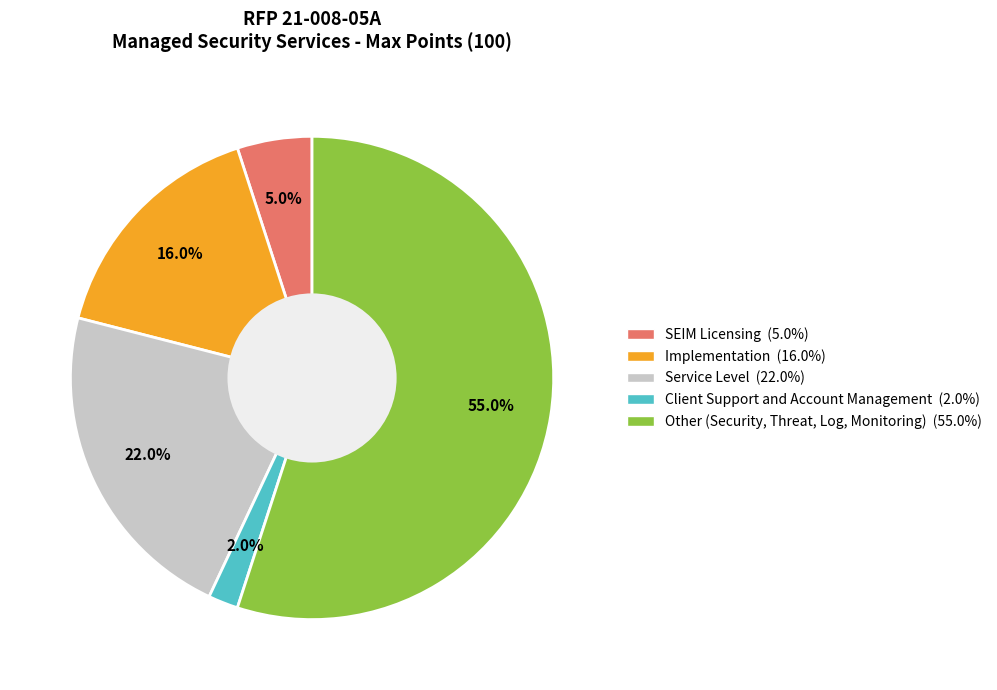

What is the ratio of the value at Implementation (16.0%) to the value at Client Support and Account Management (2.0%)?

8.0